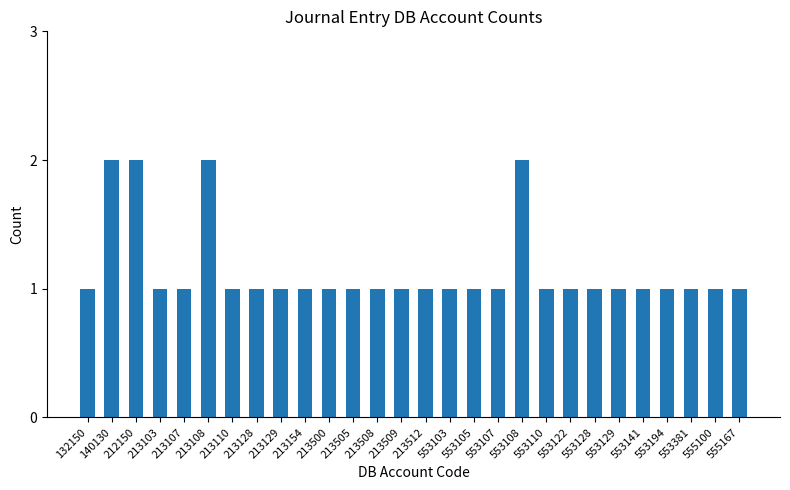

How many data points does each series have?

28